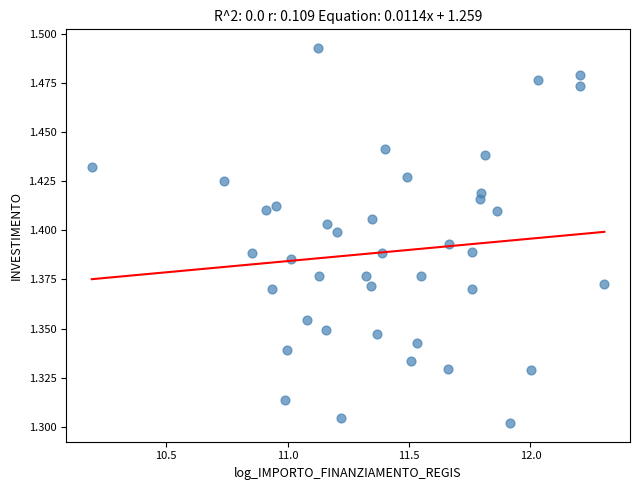

What is the range of X values (max minus min)?

2.1